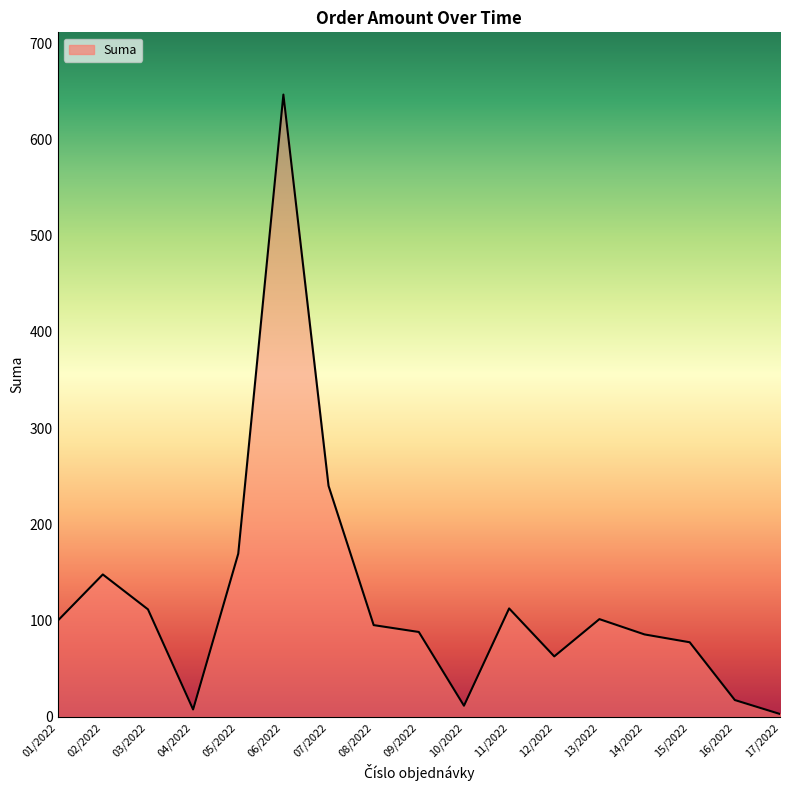

How many lines are shown in the chart?

1